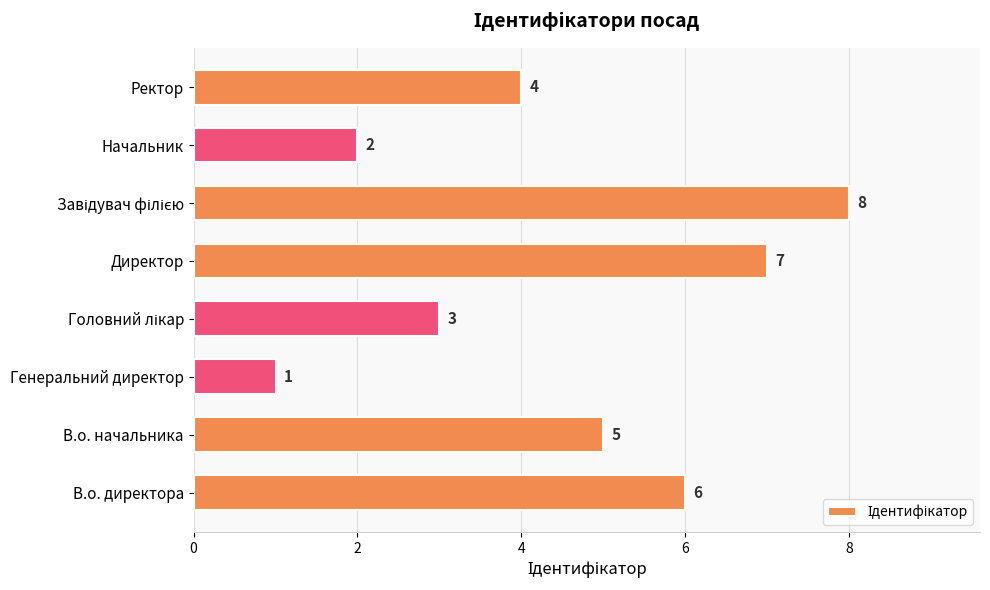

What is the maximum value shown in the chart?

8